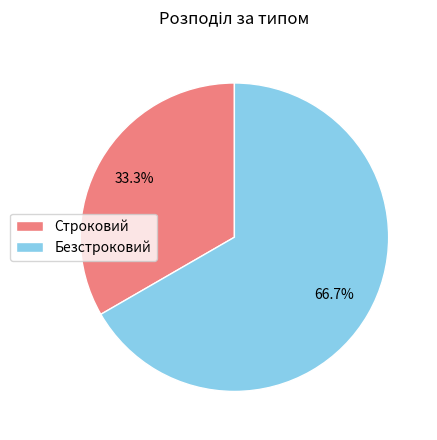

Which slice is the smallest?

Строковий